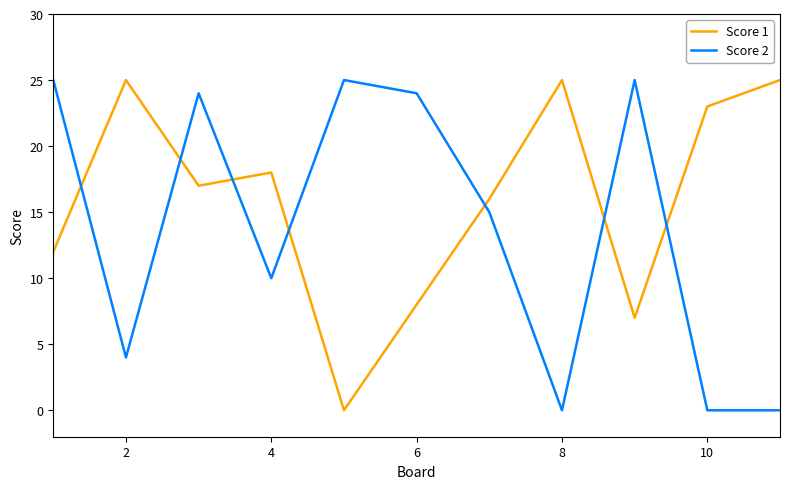

Which series has the largest total across all categories?

Score 1